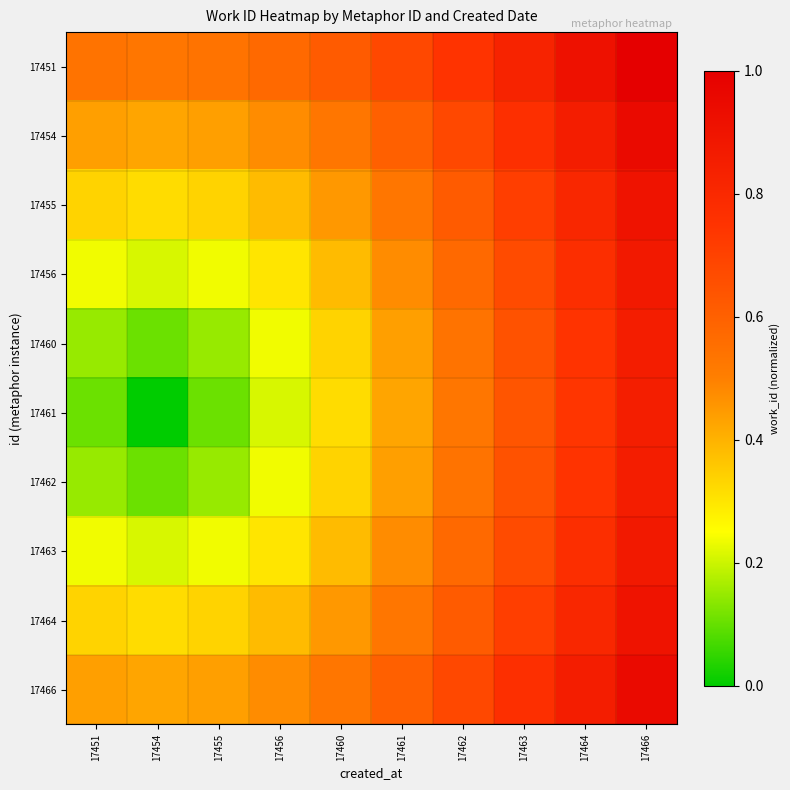

Reading left to right, list all the values displayed in this chart.

17451: 17451=0.5	17454=0.5	17455=0.5	17456=0.6	17460=0.6	17461=0.7	17462=0.7	17463=0.8	17464=0.9	17466=1.0
17454: 17451=0.4	17454=0.4	17455=0.4	17456=0.5	17460=0.5	17461=0.6	17462=0.7	17463=0.8	17464=0.9	17466=0.9
17455: 17451=0.3	17454=0.3	17455=0.3	17456=0.4	17460=0.4	17461=0.5	17462=0.6	17463=0.7	17464=0.8	17466=0.9
17456: 17451=0.2	17454=0.2	17455=0.2	17456=0.3	17460=0.4	17461=0.5	17462=0.6	17463=0.7	17464=0.8	17466=0.9
17460: 17451=0.1	17454=0.1	17455=0.1	17456=0.2	17460=0.3	17461=0.4	17462=0.5	17463=0.6	17464=0.7	17466=0.9
17461: 17451=0.1	17454=0.0	17455=0.1	17456=0.2	17460=0.3	17461=0.4	17462=0.5	17463=0.6	17464=0.7	17466=0.8
17462: 17451=0.1	17454=0.1	17455=0.1	17456=0.2	17460=0.3	17461=0.4	17462=0.5	17463=0.6	17464=0.7	17466=0.9
17463: 17451=0.2	17454=0.2	17455=0.2	17456=0.3	17460=0.4	17461=0.5	17462=0.6	17463=0.7	17464=0.8	17466=0.9
17464: 17451=0.3	17454=0.3	17455=0.3	17456=0.4	17460=0.4	17461=0.5	17462=0.6	17463=0.7	17464=0.8	17466=0.9
17466: 17451=0.4	17454=0.4	17455=0.4	17456=0.5	17460=0.5	17461=0.6	17462=0.7	17463=0.8	17464=0.9	17466=0.9